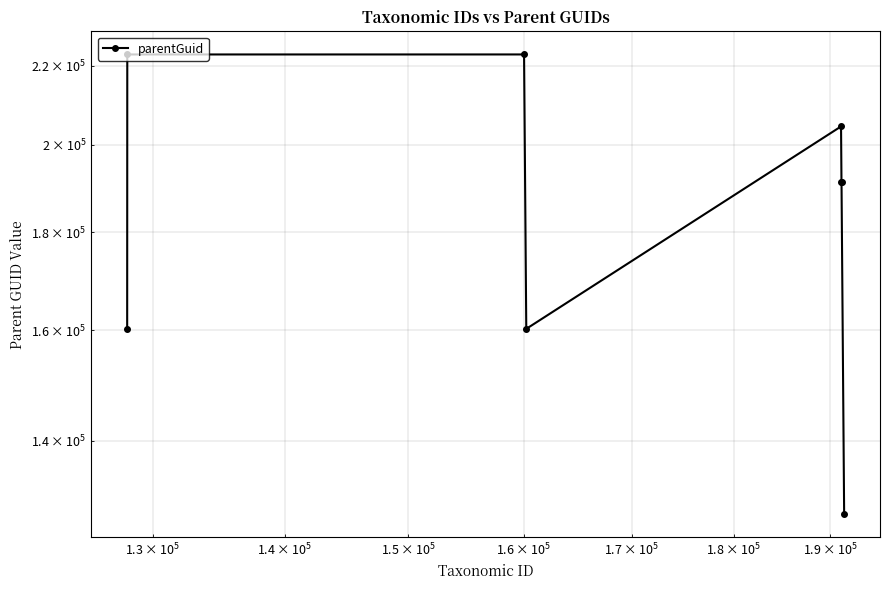

The chart shows a value of 266581 at $\mathdefault{10^{4}}$. True or false?

False